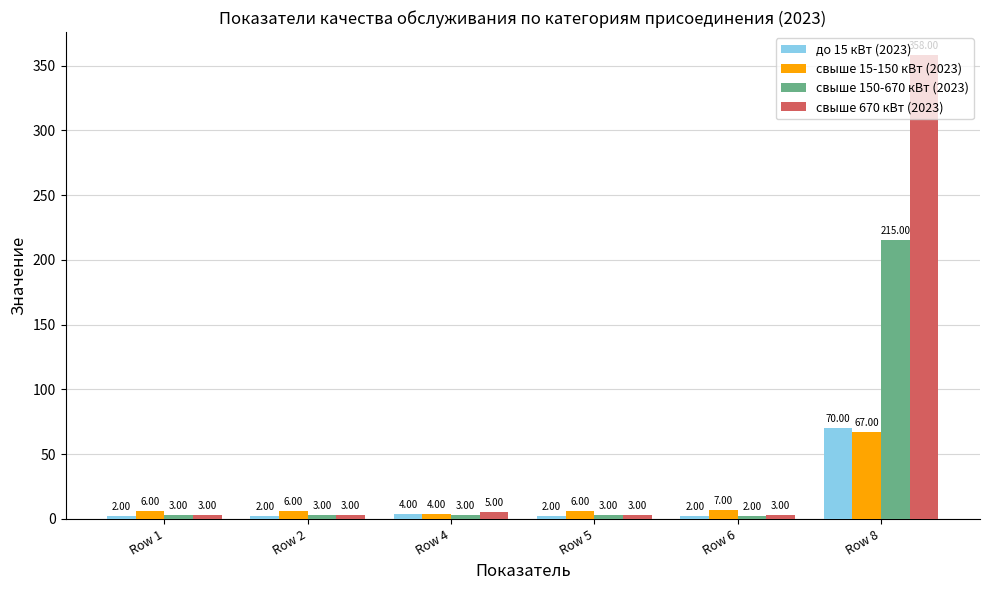

Reading left to right, extract all data points from this chart.

до 15 кВт (2023): 2	2	4	2	2	70
свыше 15-150 кВт (2023): 6	6	4	6	7	67
свыше 150-670 кВт (2023): 3	3	3	3	2	215
свыше 670 кВт (2023): 3	3	5	3	3	358